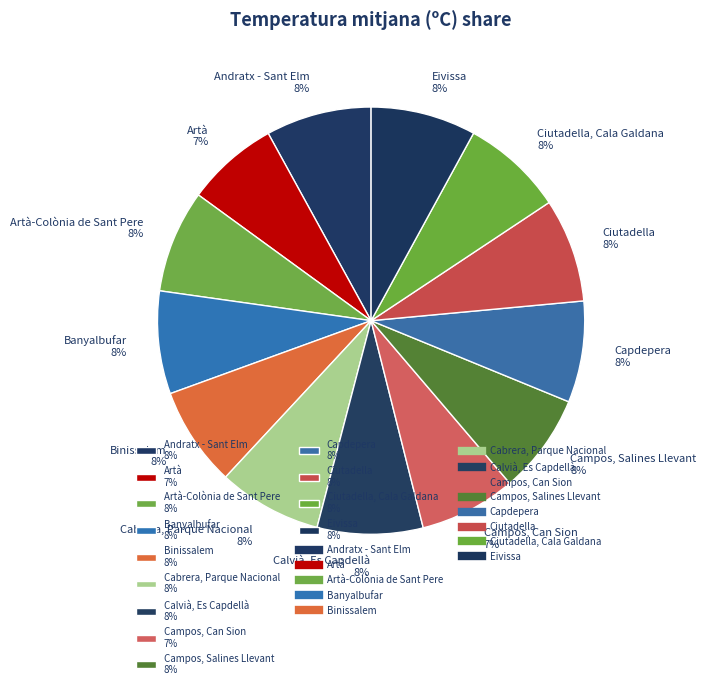

Does any single category account for the majority?

No